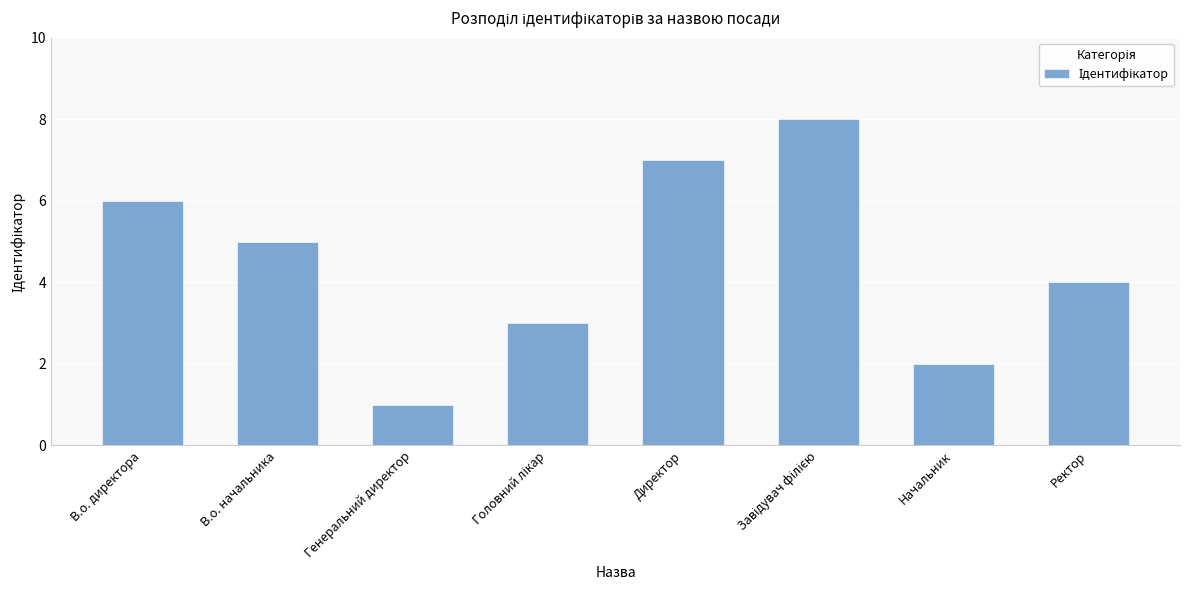

Does the chart contain stacked bars?

No